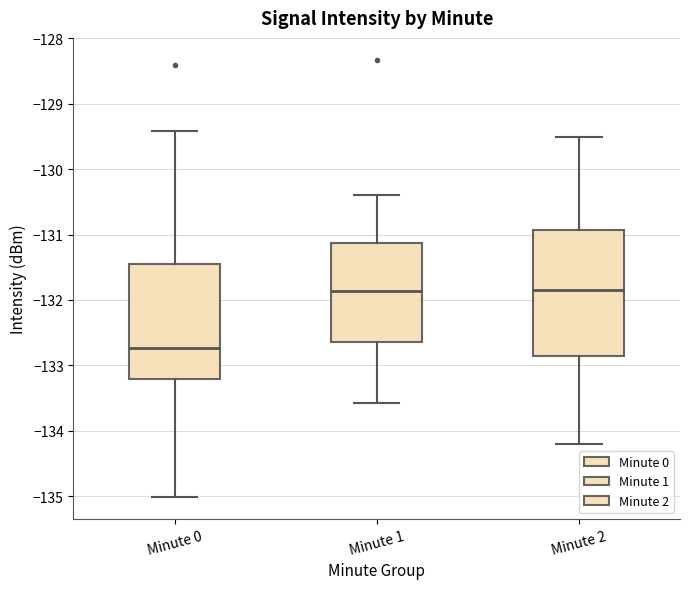

Reading left to right, transcribe this box plot: for each box, give where its median line is, the range the box spans, and where its two whiskers end, as read against the y-axis. The values are not printed on the chart, so give them approximately, as read against the axis.

Minute 0: median -132.7, box -133.2 to -131.4, whiskers -135.0 to -129.4
Minute 1: median -131.9, box -132.6 to -131.1, whiskers -133.6 to -130.4
Minute 2: median -131.8, box -132.8 to -130.9, whiskers -134.2 to -129.5